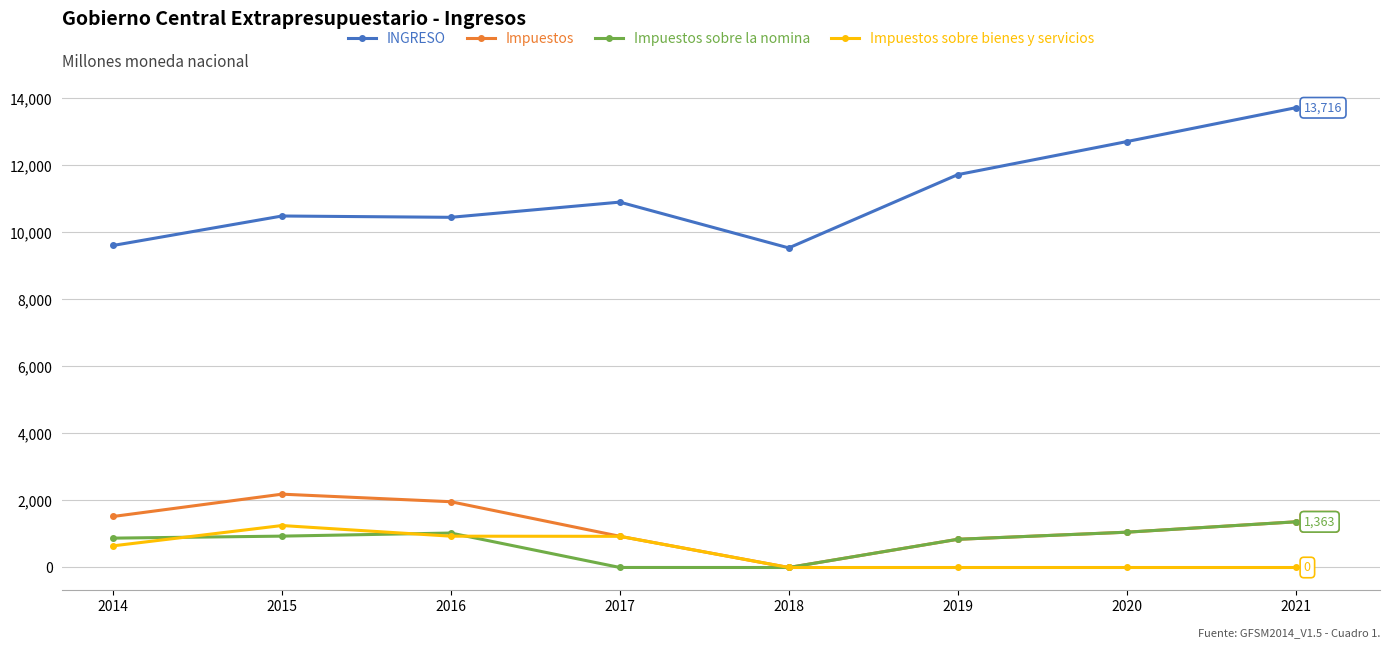

Which series has the largest range (max minus min)?

INGRESO